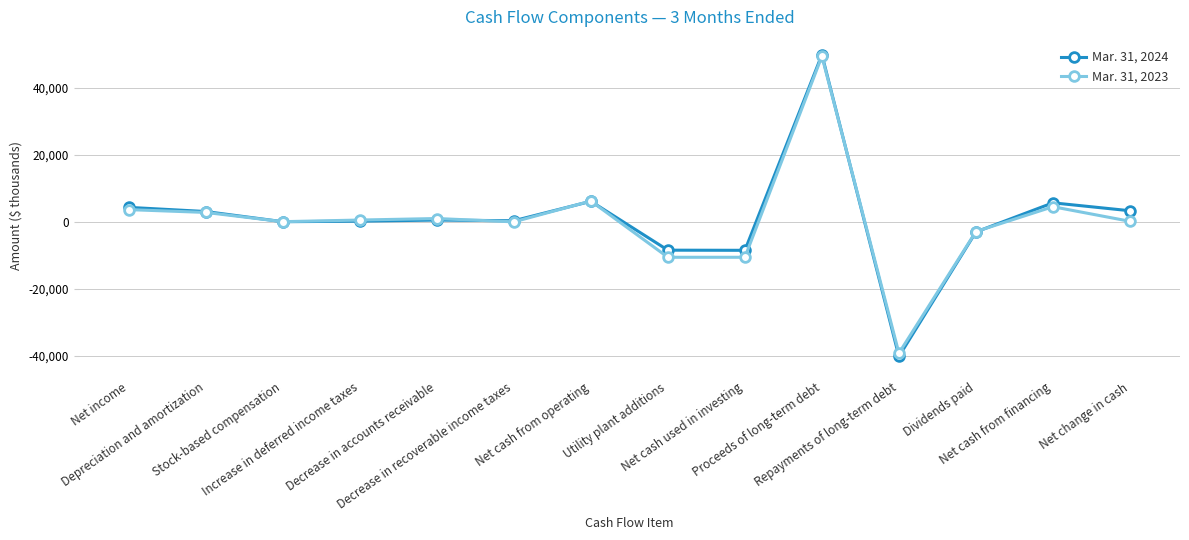

How many values in the Mar. 31, 2023 series are below 543?

7